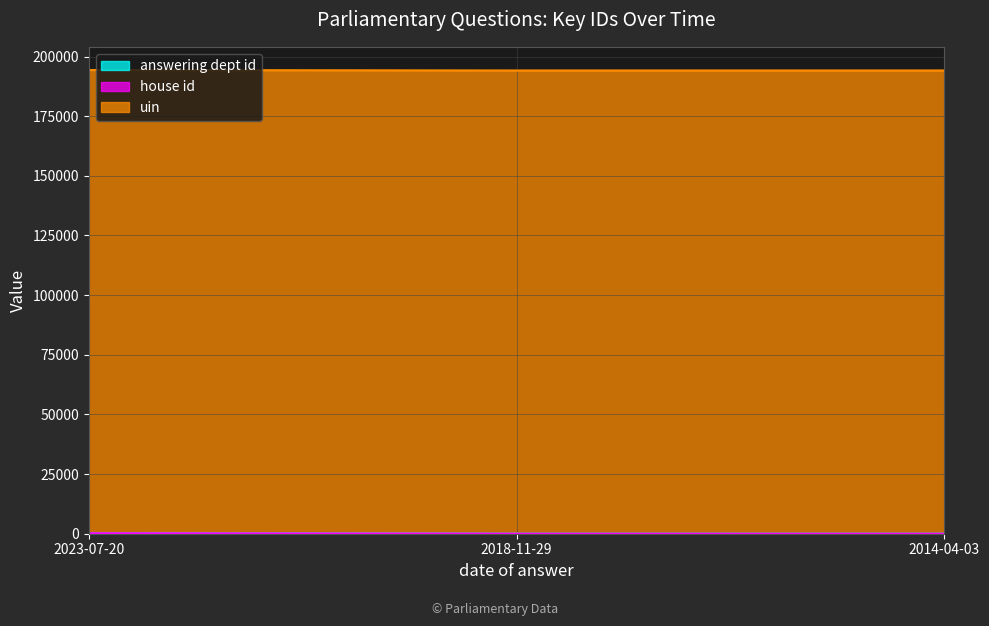

Which has a higher value, 2014-04-03 or 2023-07-20?

2023-07-20